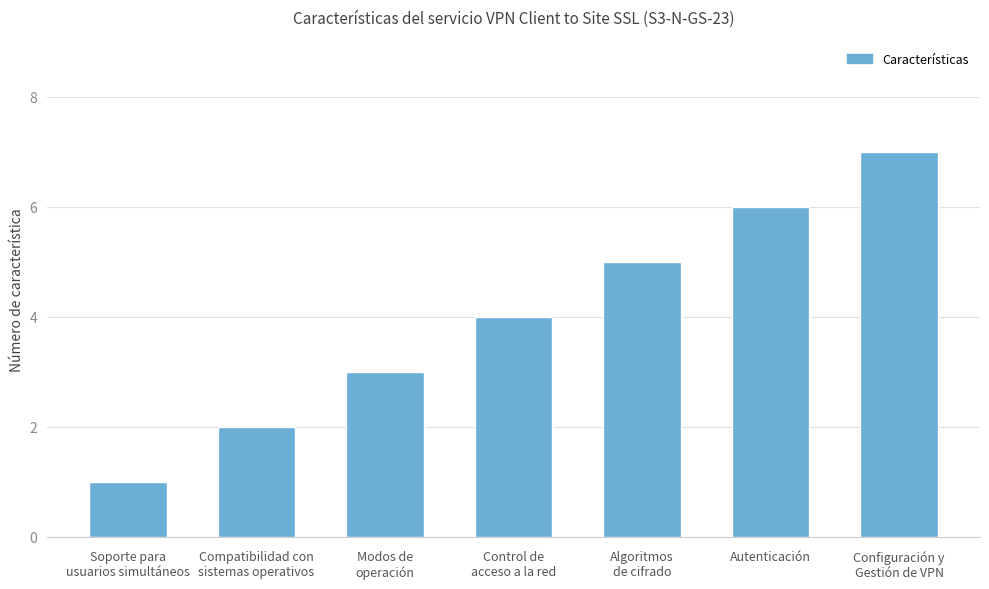

What is the label of the 3rd bar from the right?

Algoritmos
de cifrado